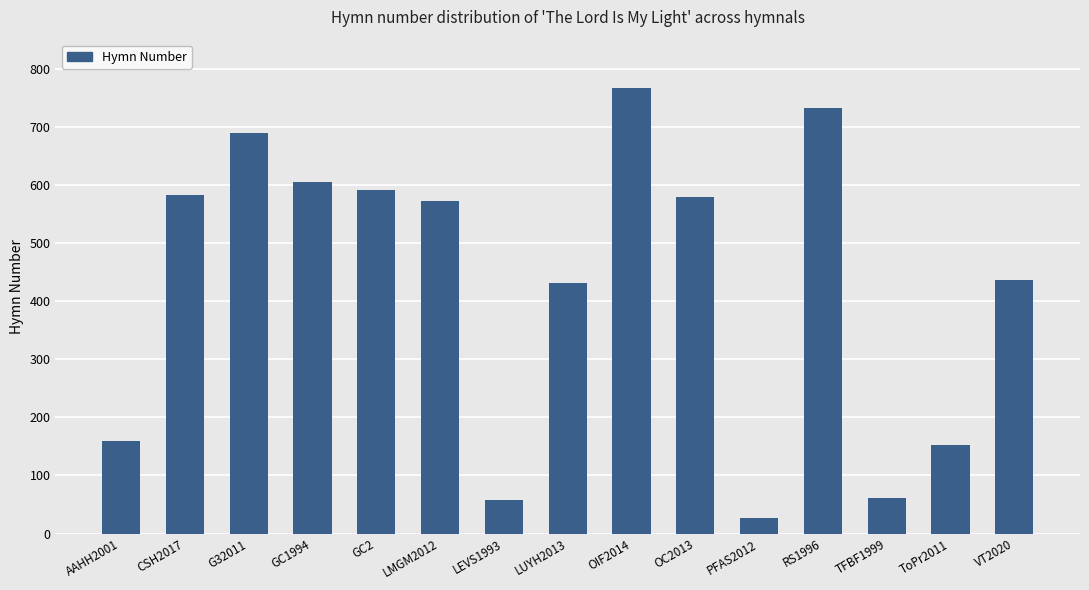

Where does the data first go above 572?

CSH2017